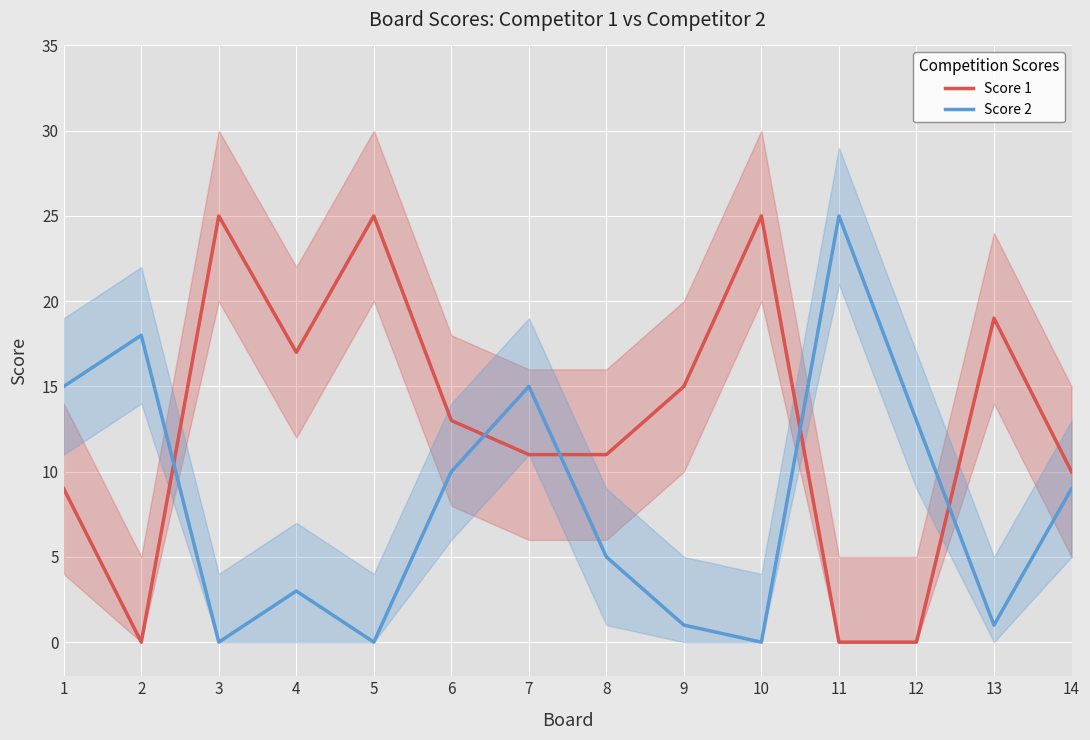

List the series in order of their overall mean, highest first.

Score 1, Score 2